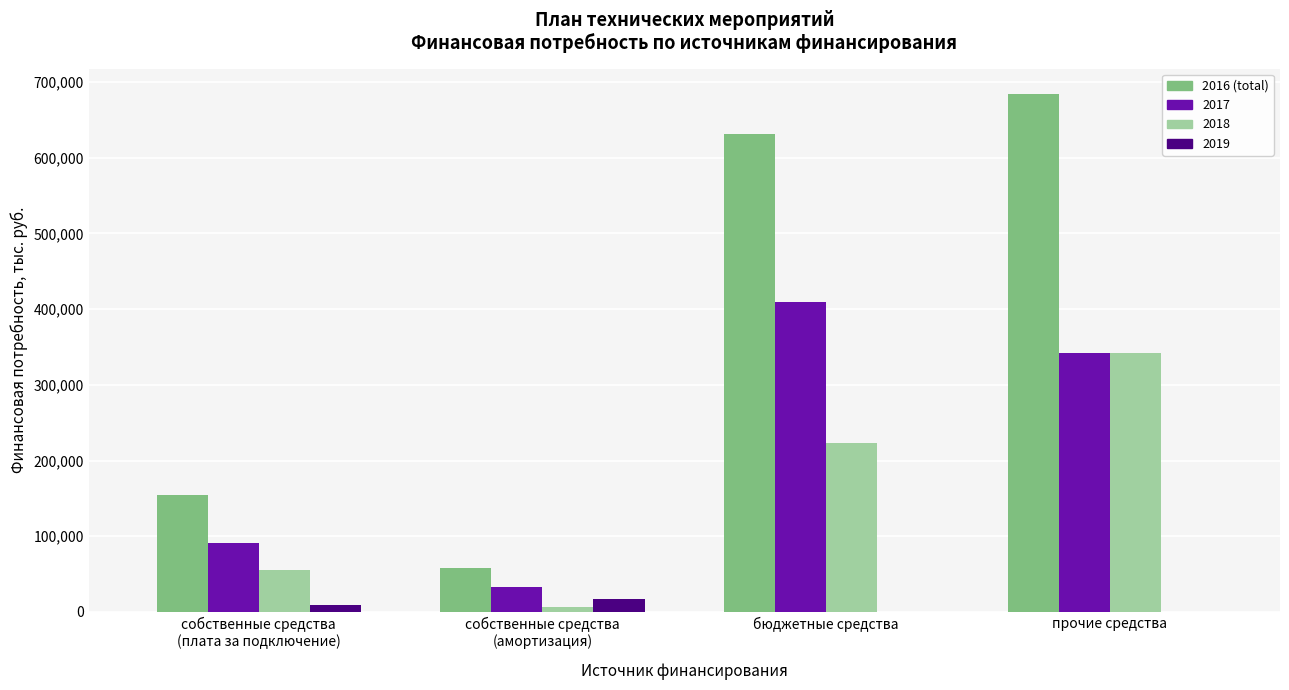

Which category has the highest value in the 2018 series?

прочие средства